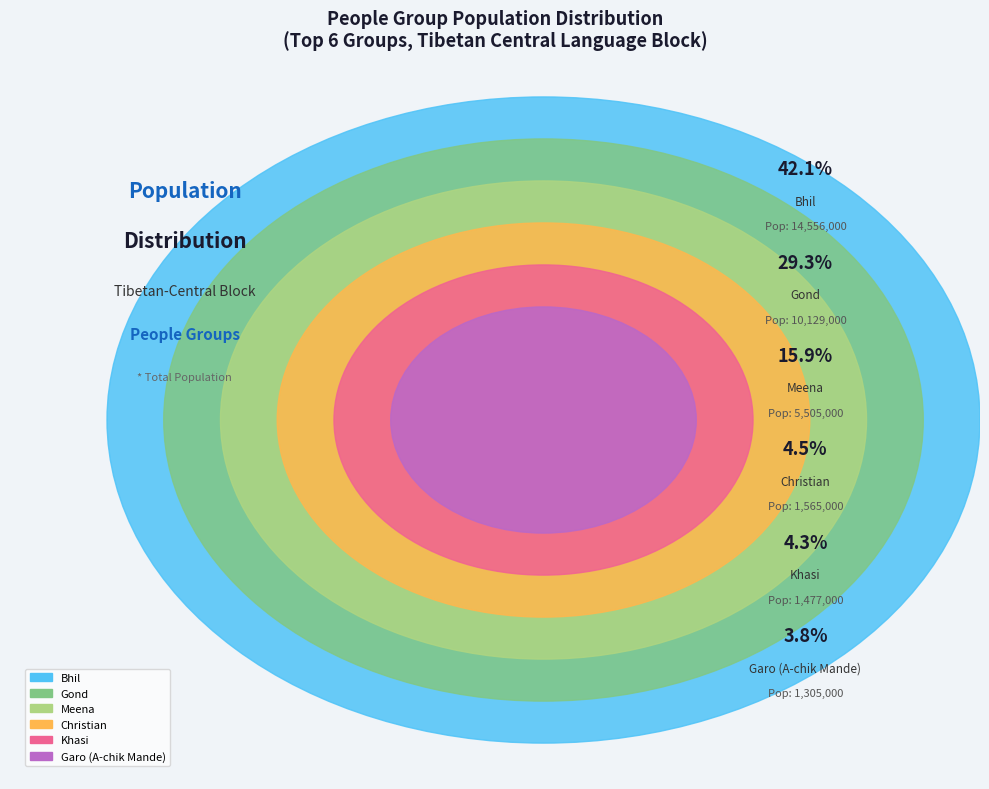

To the nearest percent, what portion does Gond represent?

29%